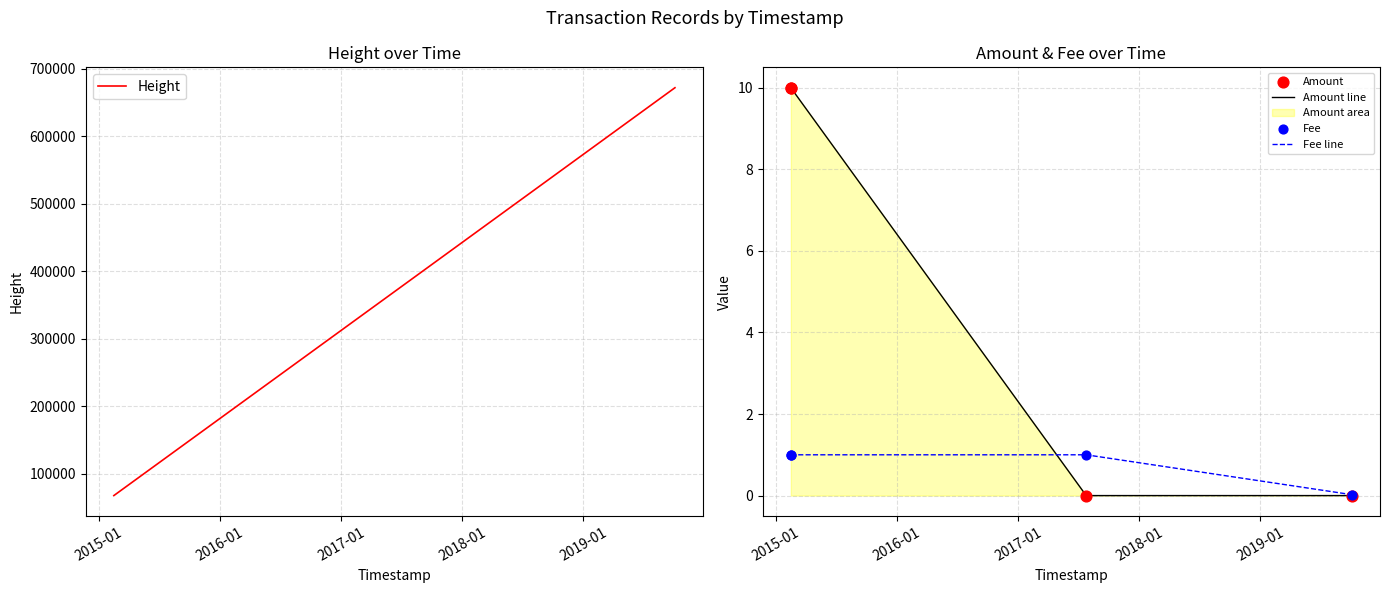

Is the value of Fee line at 2015-01 greater than the value of Fee at 2017-01?

No